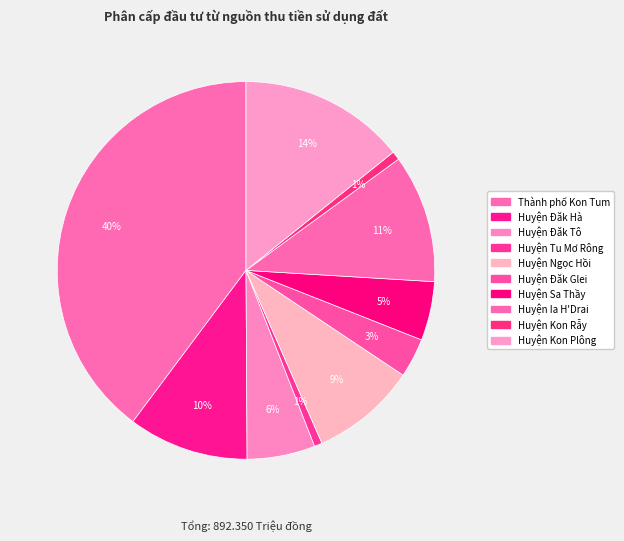

True or false: Huyện Kon Plông accounts for 14% of the total.

True